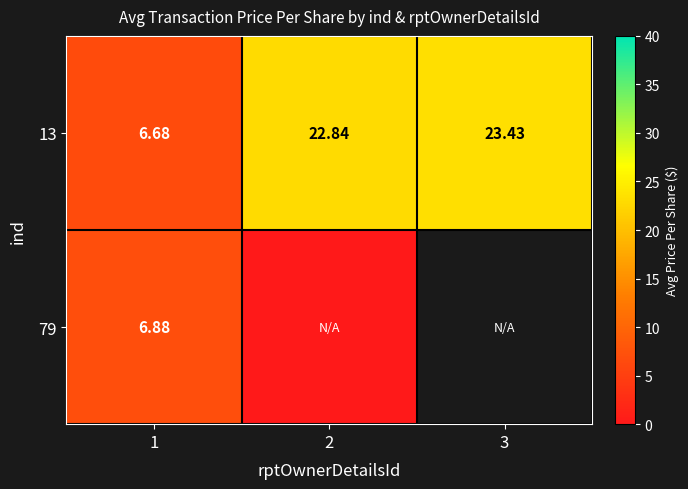

Is it true that 13 equals 15.9 at 3?

False